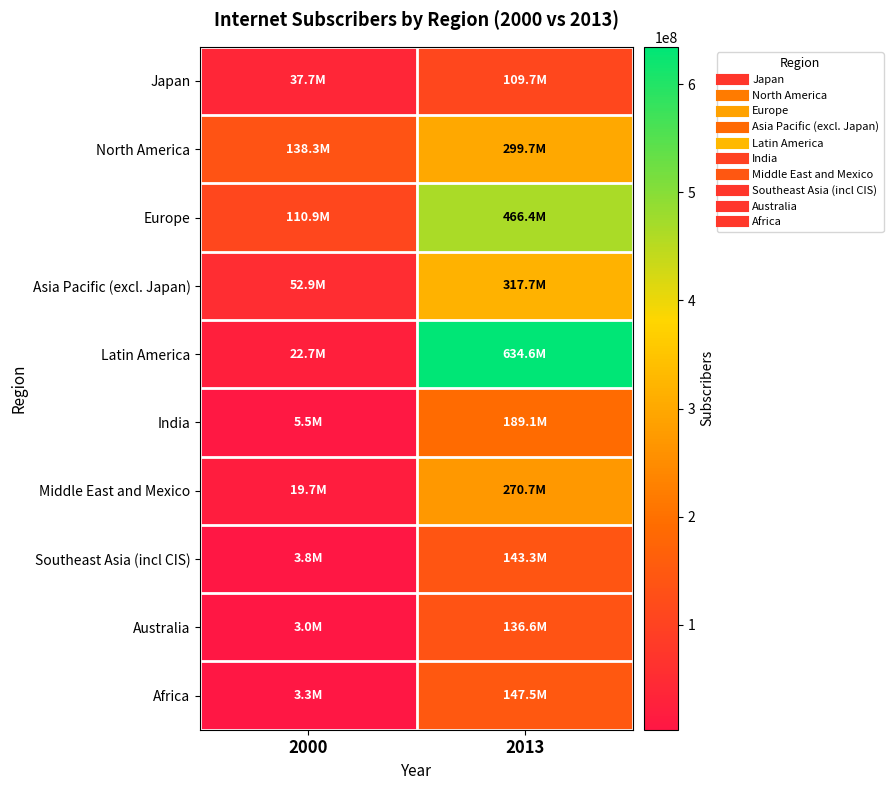

What is the minimum value shown in the chart?

2968053